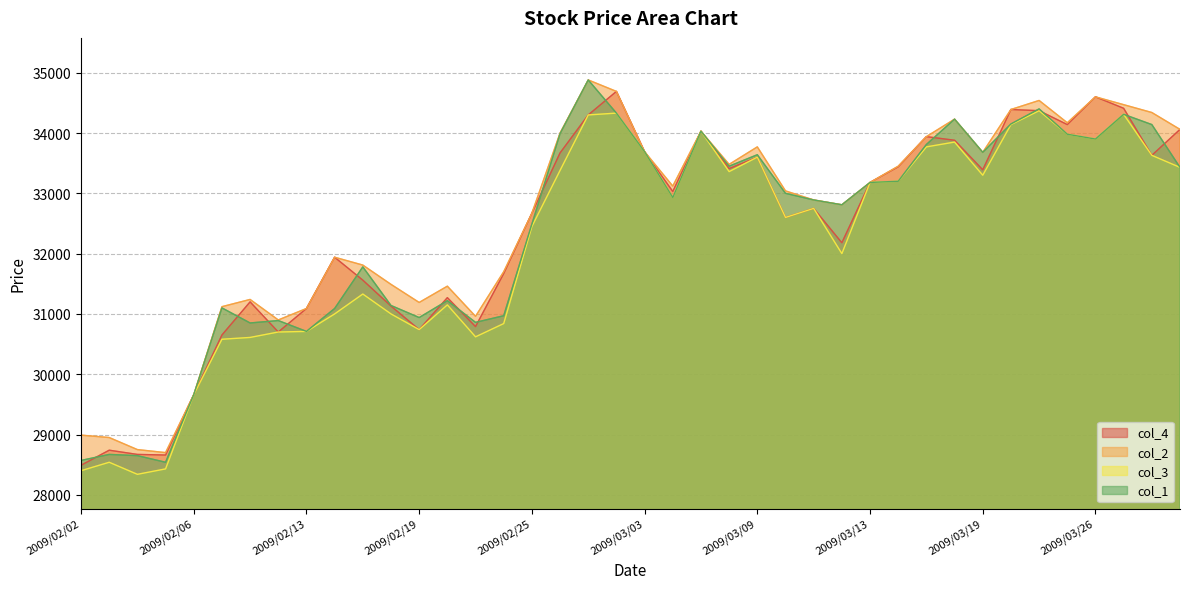

At which category is the sum across all series the highest?

2009/02/27